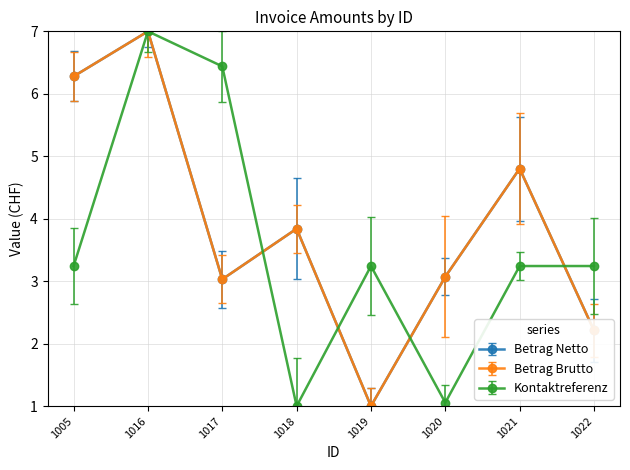

Does the chart have visible grid lines?

Yes